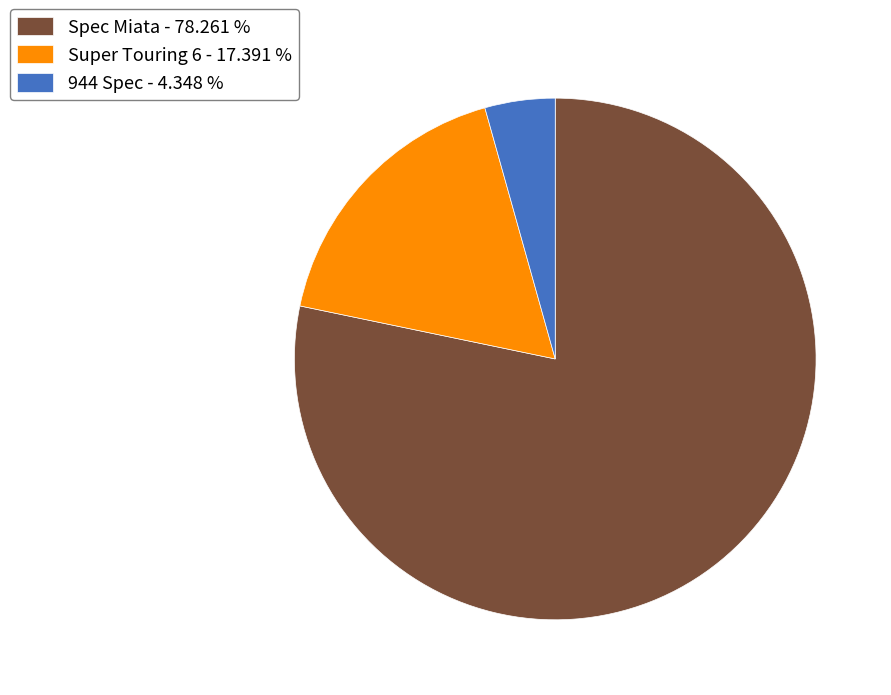

How many segments does this pie chart have?

3